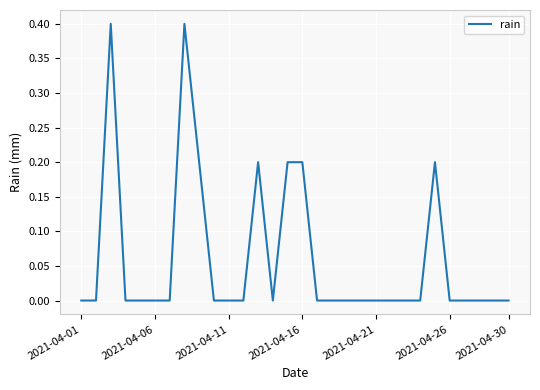

Count the number of data series in this chart.

1